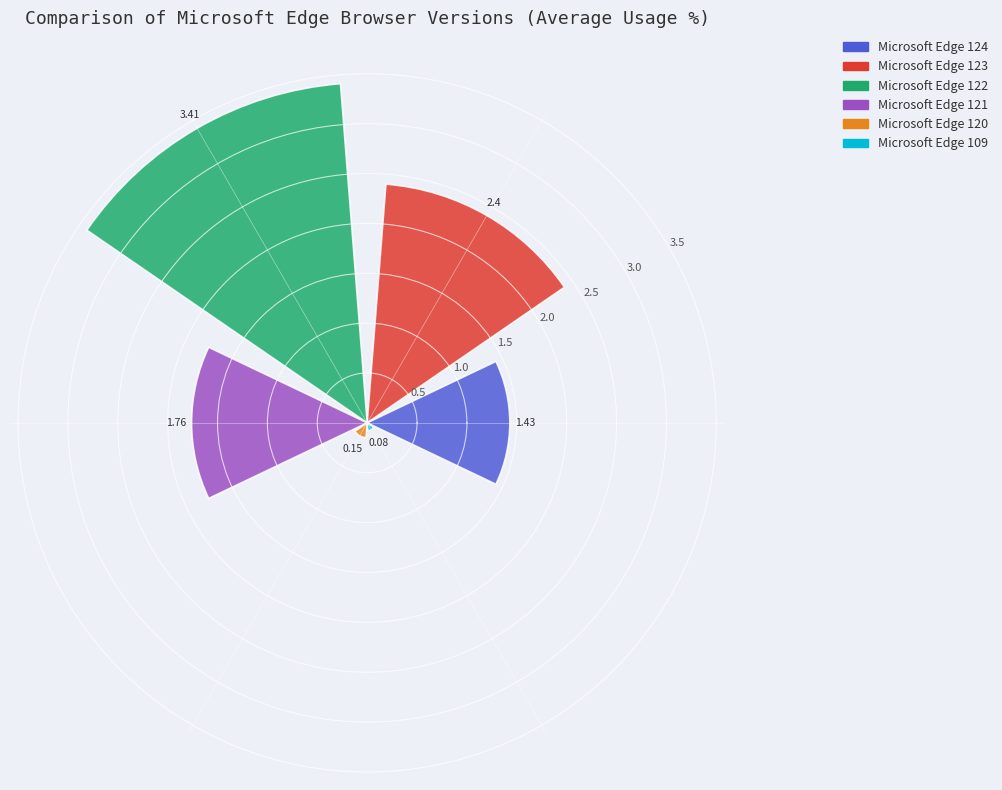

What is the difference between the maximum and minimum values?

3.3